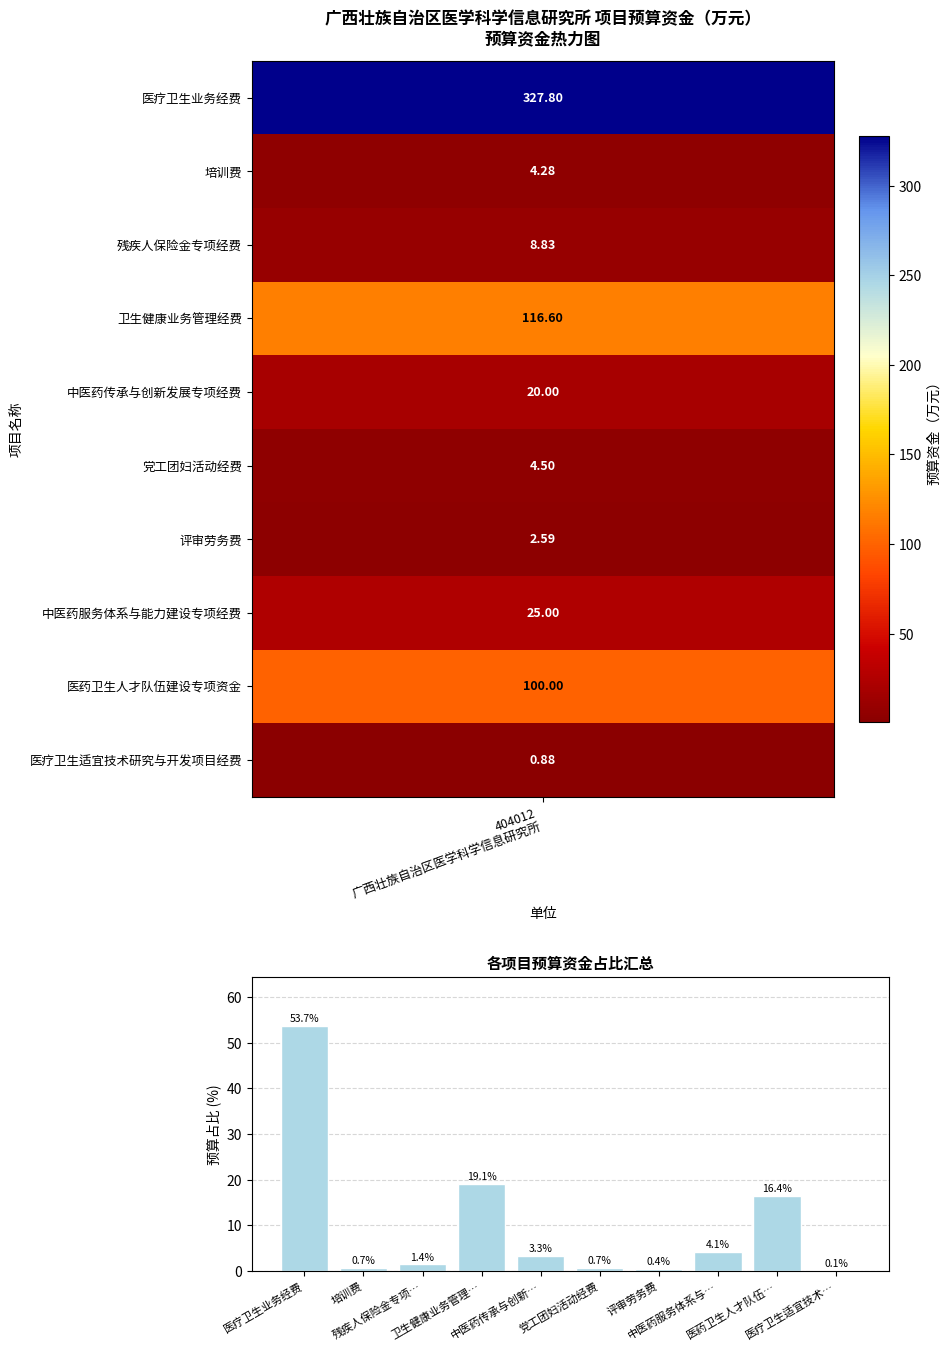

At which label does the data first exceed 3?

医疗卫生业务经费